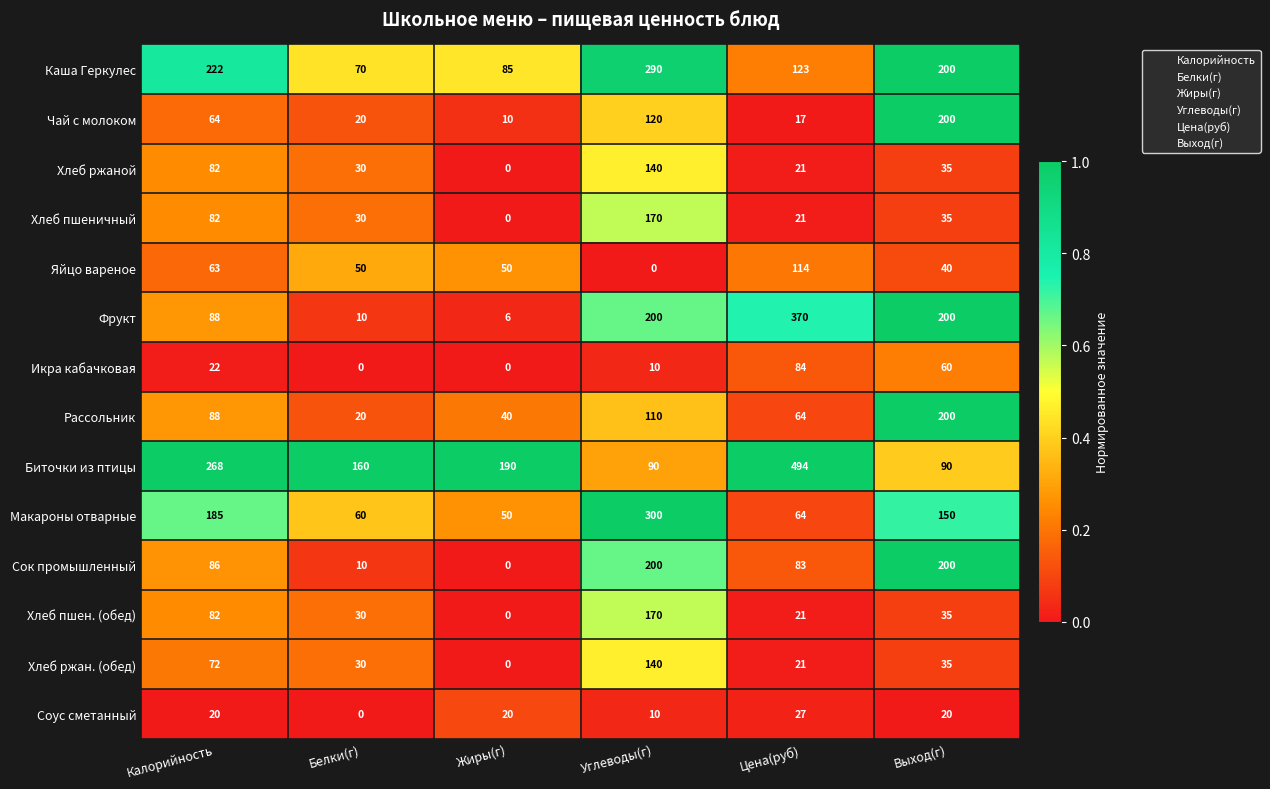

What is the difference between the Рассольник values at Цена(руб) and Углеводы(г)?

46